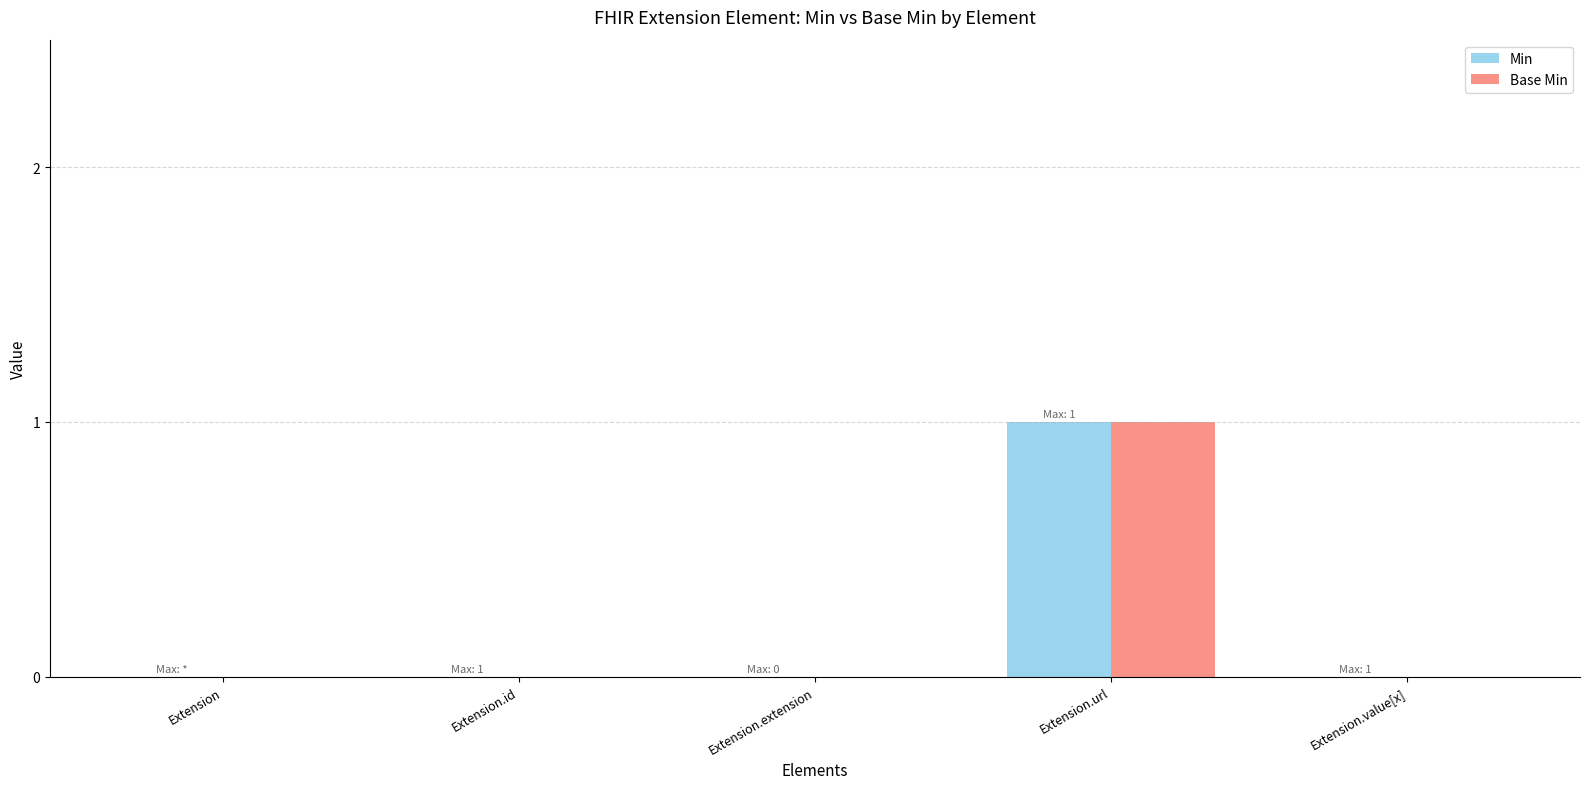

The value of Base Min at Extension.value[x] is 0. True or false?

True